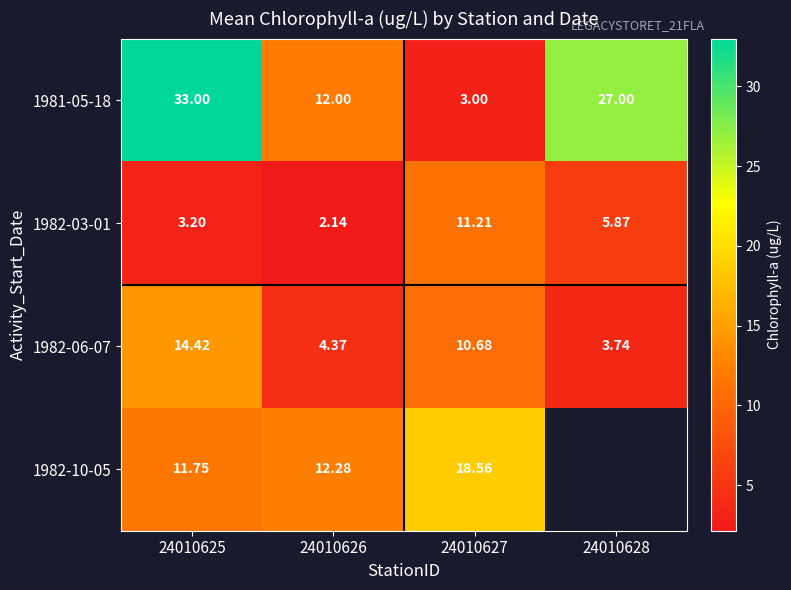

Which category has the highest value across all series?

24010625